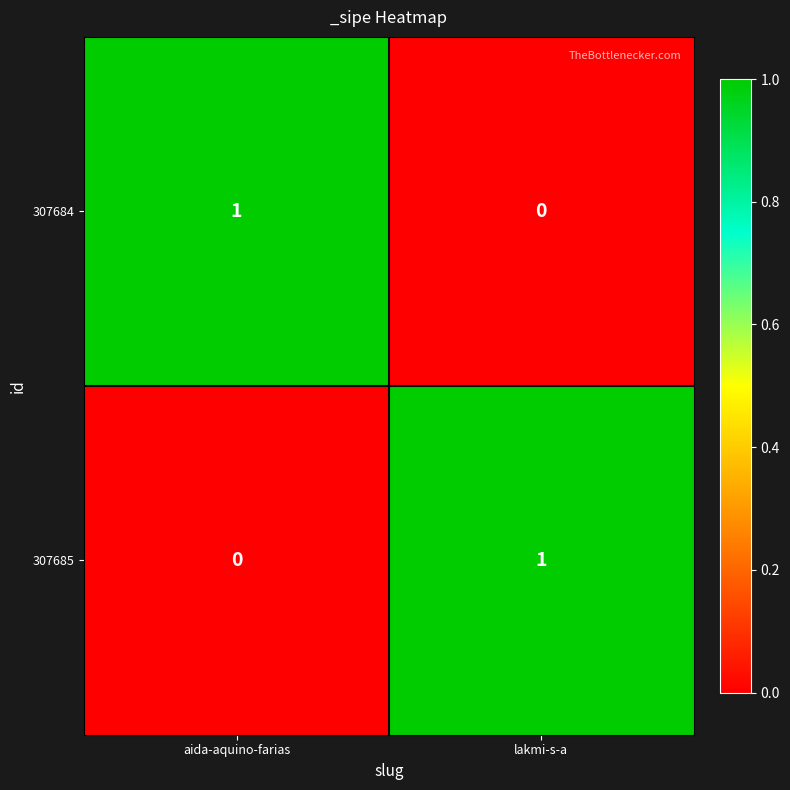

At which label does 307685 reach its minimum?

aida-aquino-farias